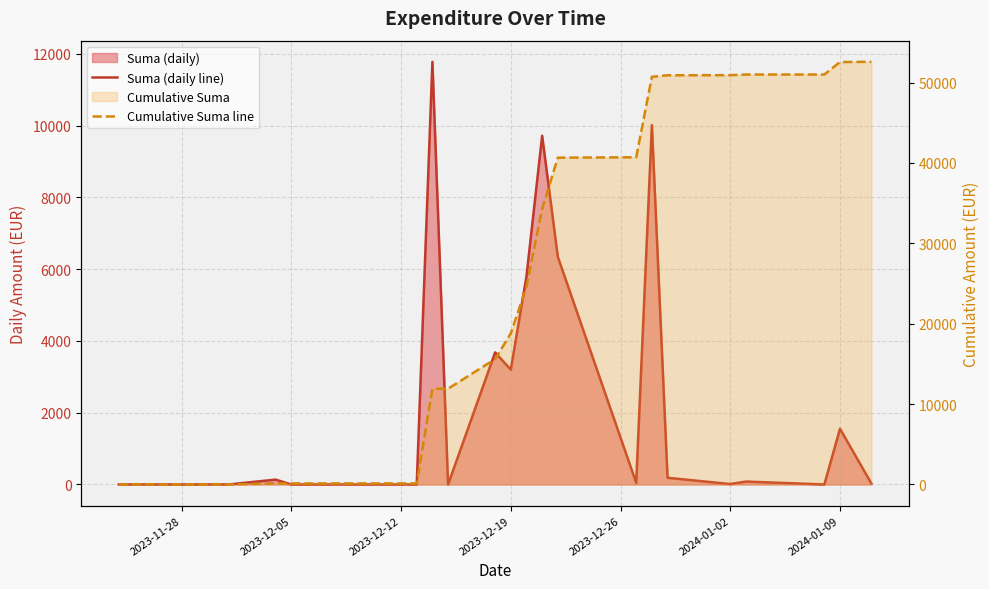

How many values in the Cumulative Suma line series exceed 24593?

11